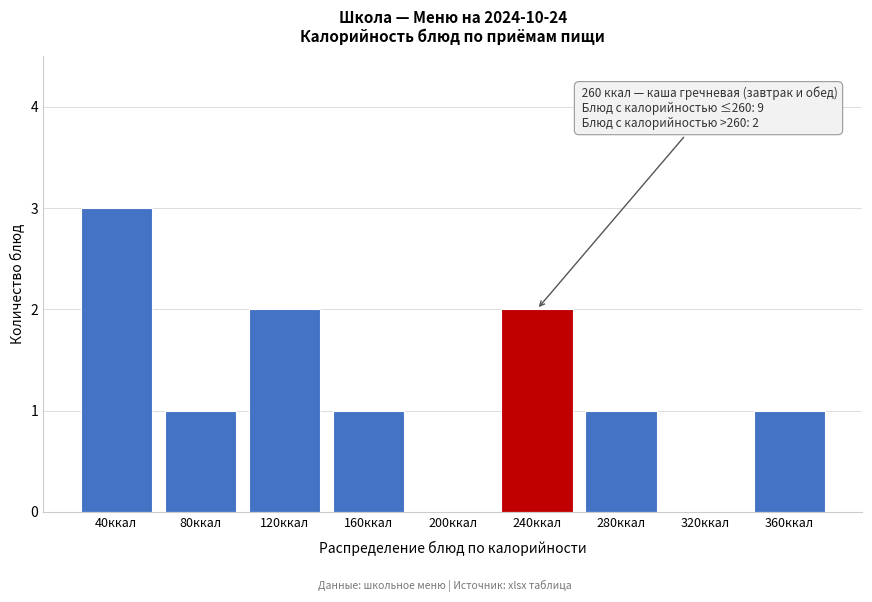

Reading left to right, extract all data points from this chart.

40ккал=3	80ккал=1	120ккал=2	160ккал=1	200ккал=0	240ккал=2	280ккал=1	320ккал=0	360ккал=1